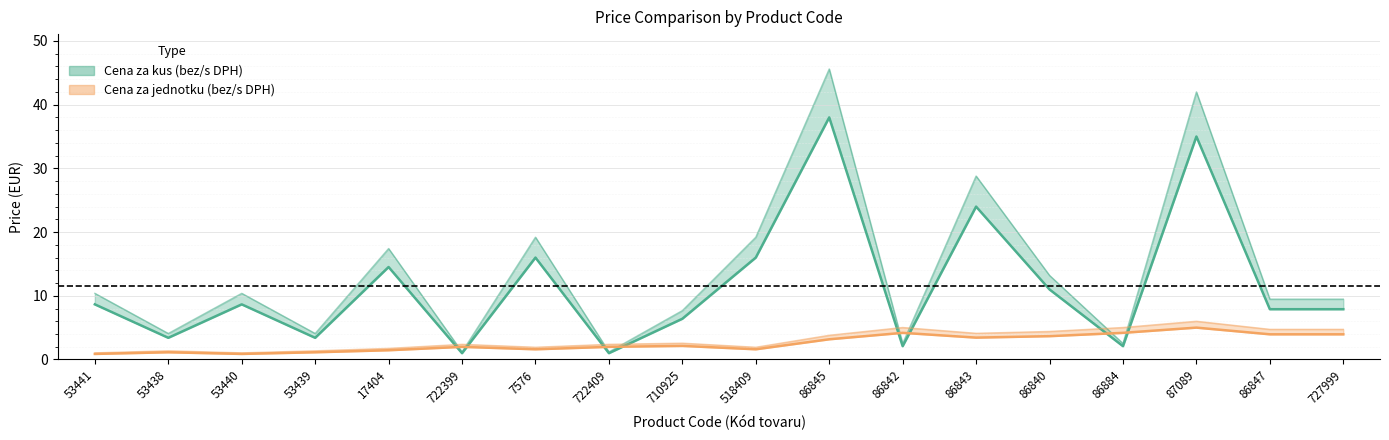

How many data points in Cena za jednotku s DPH are above 2?

11